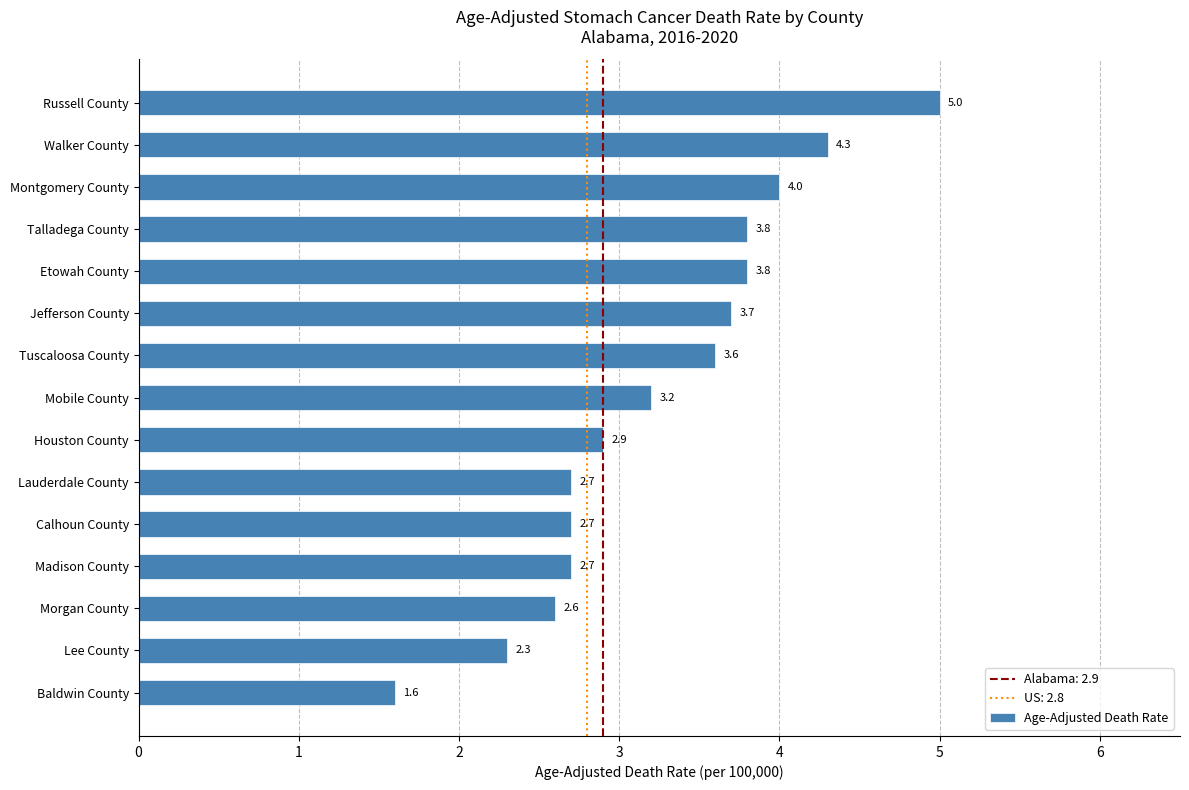

Reading bottom to top, transcribe all the data shown in this chart.

1.6	2.3	2.6	2.7	2.7	2.7	2.9	3.2	3.6	3.7	3.8	3.8	4.0	4.3	5.0